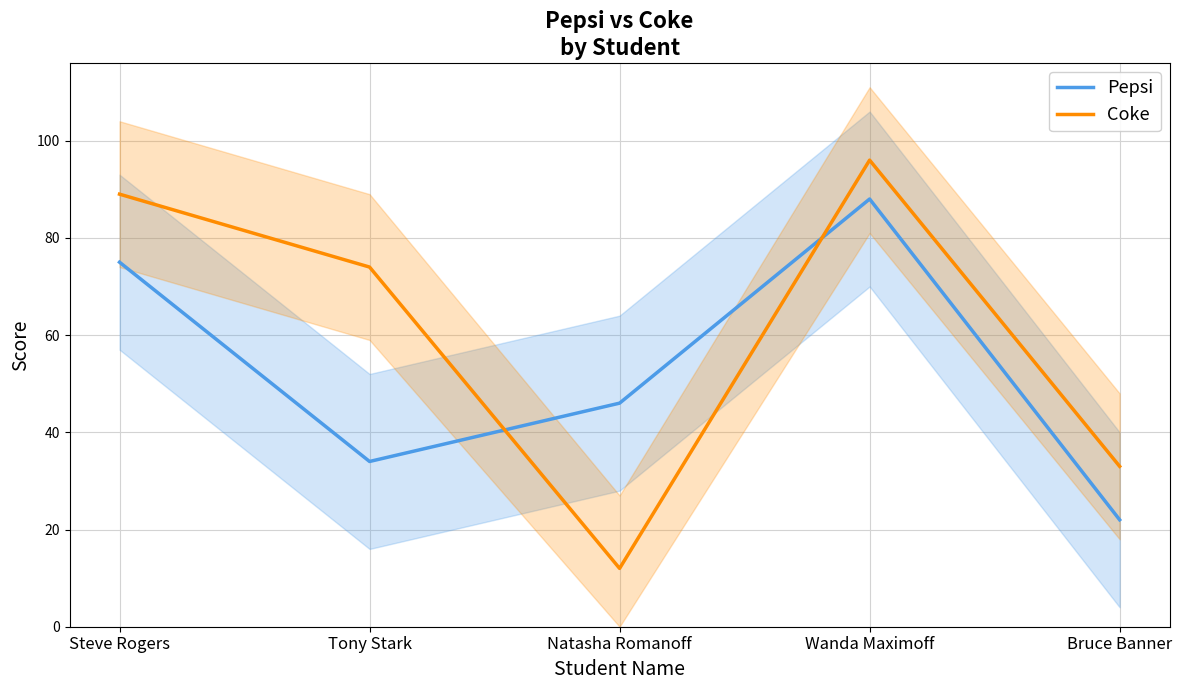

True or false: Coke and Pepsi cross at least once.

True